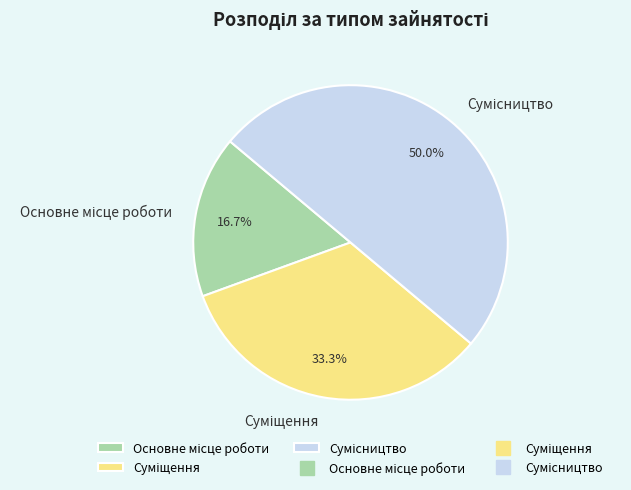

True or false: Основне місце роботи accounts for 17% of the total.

True